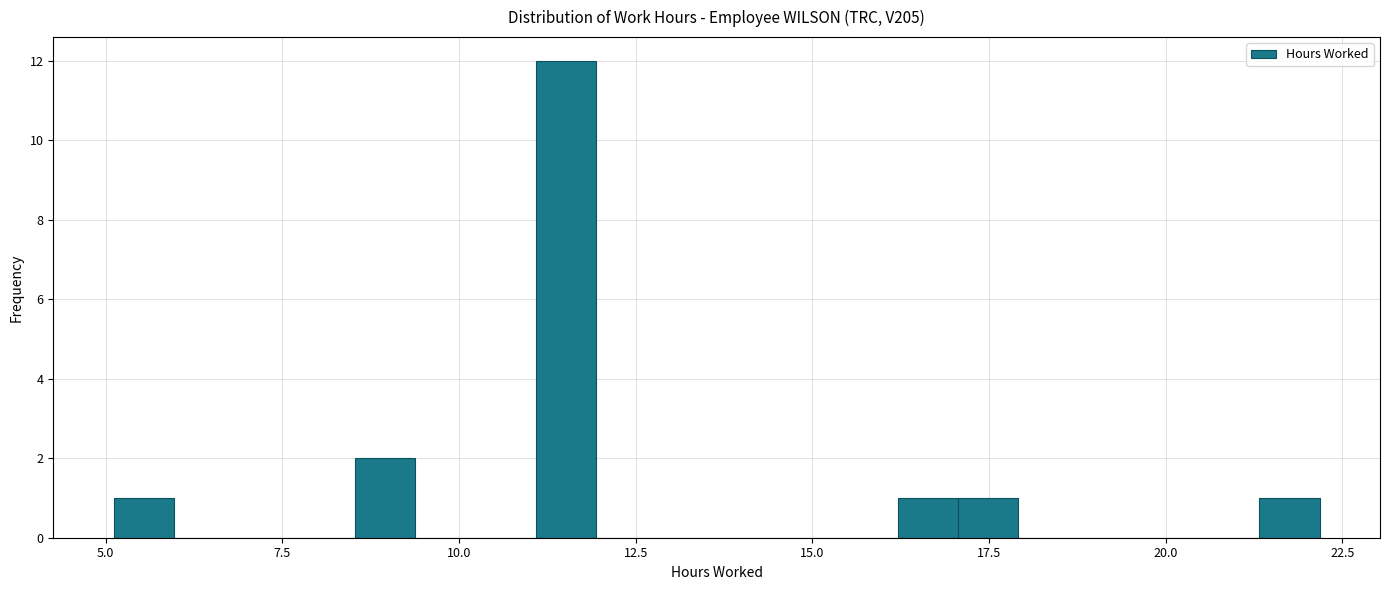

Around what value on the x-axis is the tallest bar? Give the approximate position of its centre, as read against the axis.

11.5